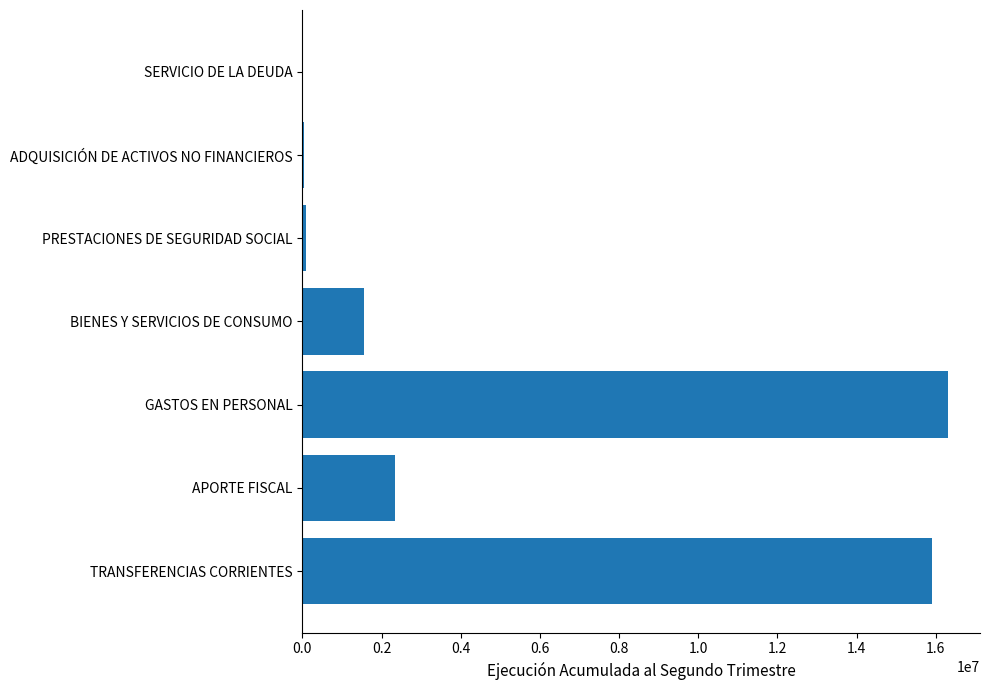

The chart shows a value of 4052663 at APORTE FISCAL. True or false?

False